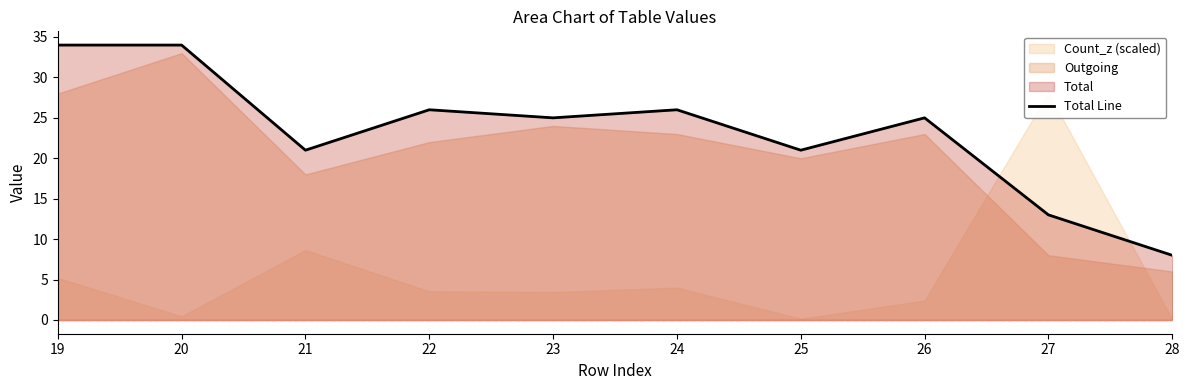

What is the ratio of the value at 26 to the value at 27?

1.9